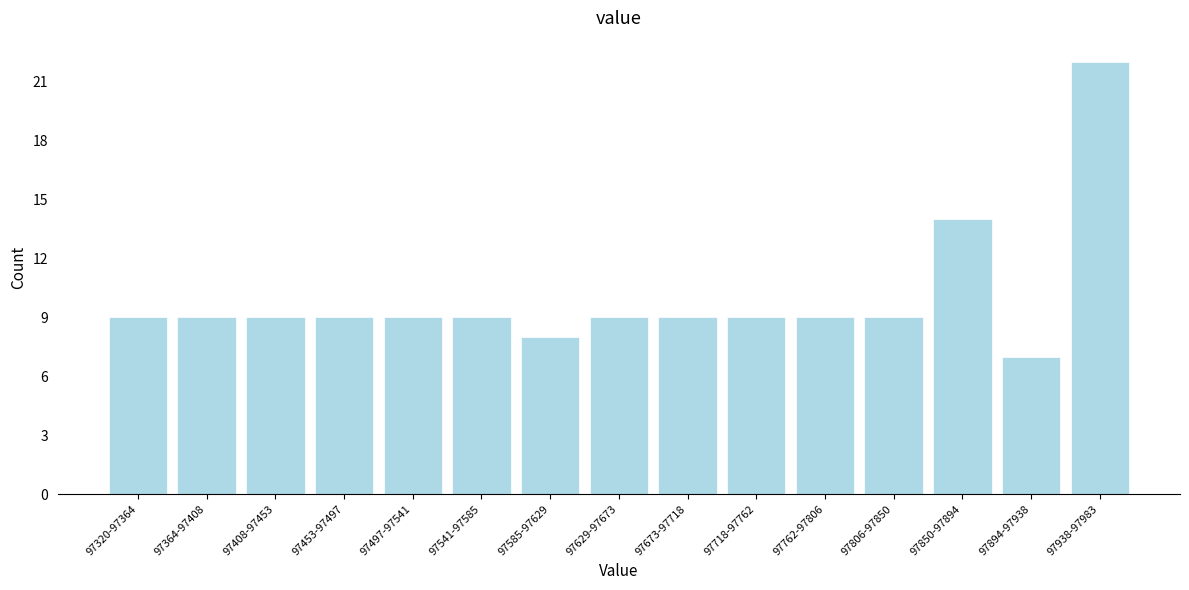

Reading left to right, extract all data points from this chart.

9	9	9	9	9	9	8	9	9	9	9	9	14	7	22